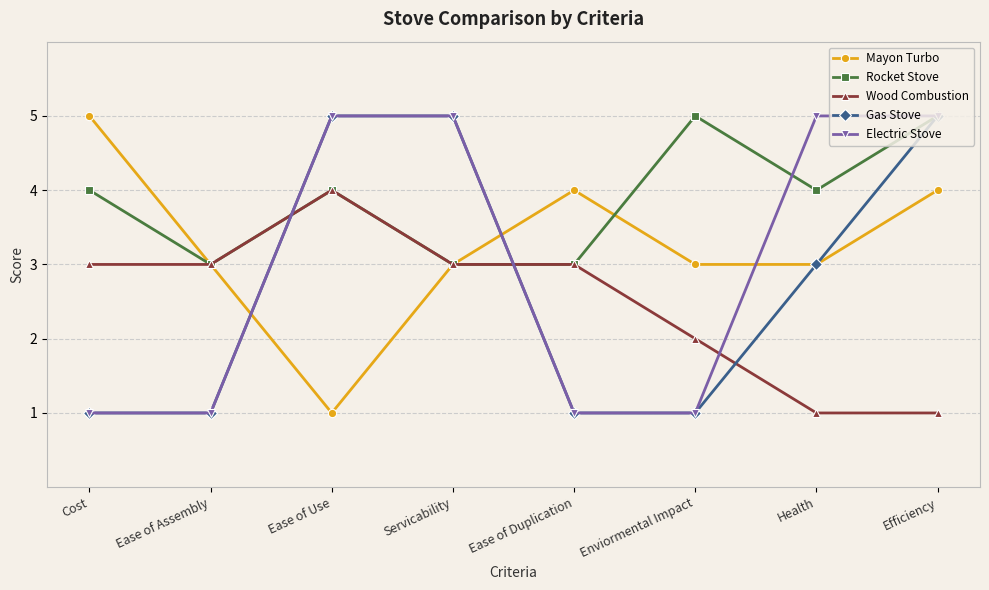

What value does the Wood Combustion series have at Servicability?

3